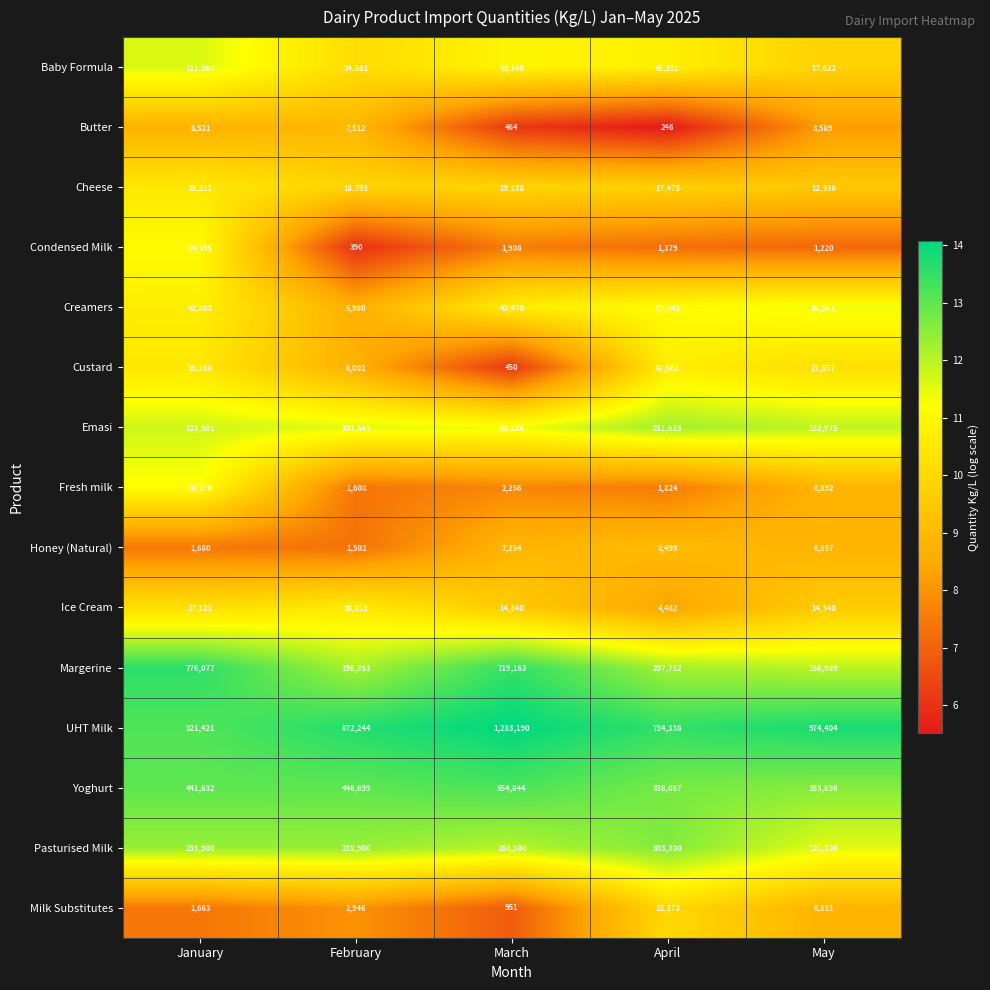

What is the sum of the Custard values at April and January?

77800